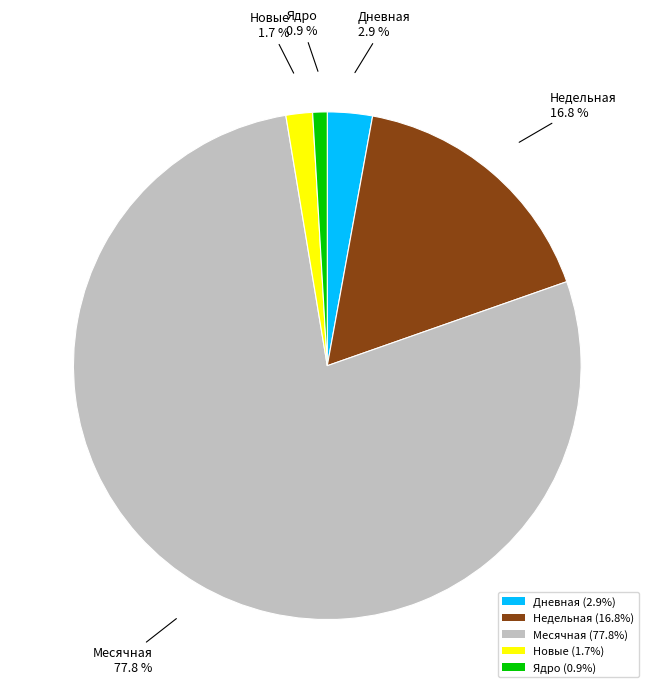

Is there any slice that represents more than half of the pie?

Yes